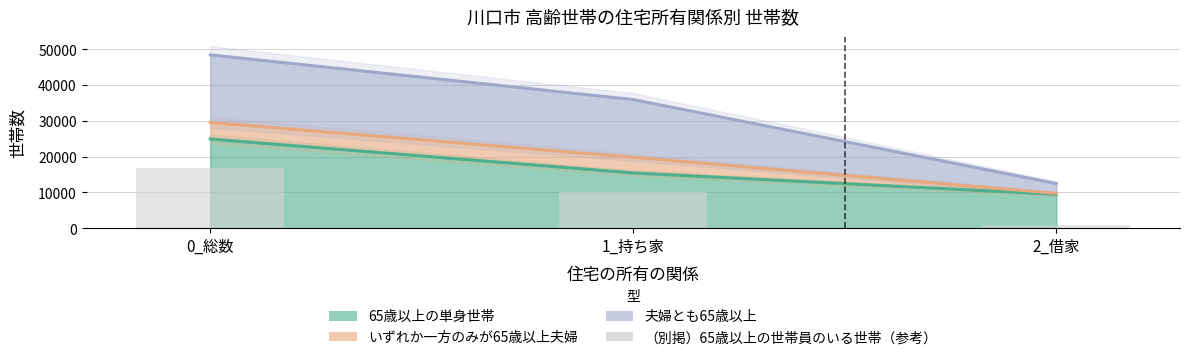

The いずれか一方のみが65歳以上夫婦 series shows 43102.0 at 0_総数. True or false?

False